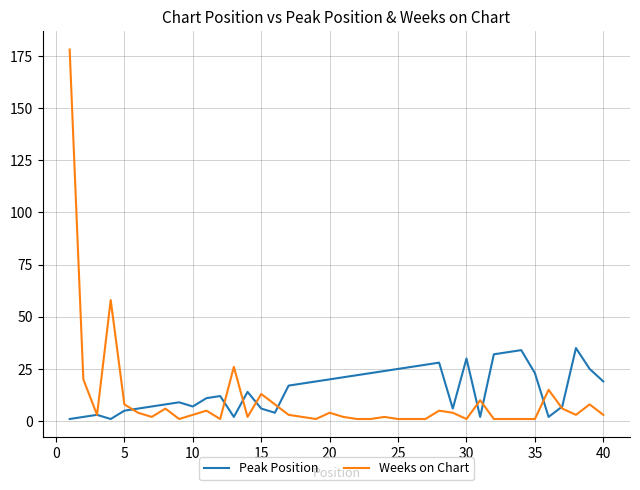

How many lines are shown in the chart?

2